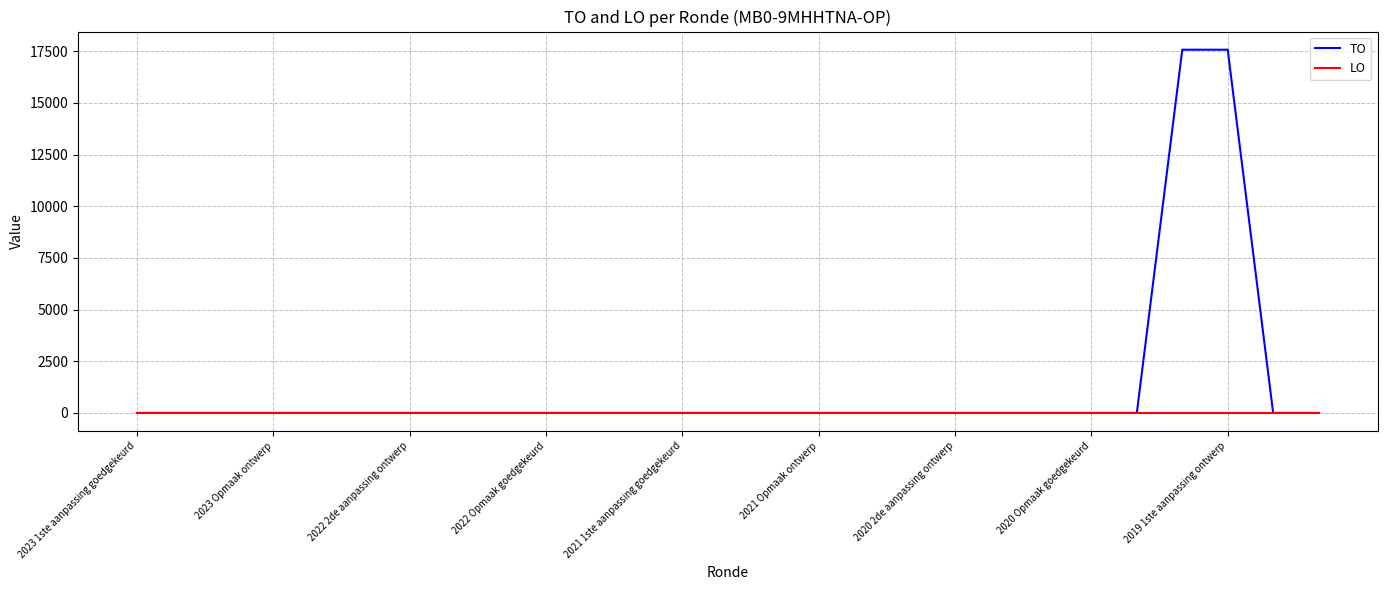

At how many categories does at least one series exceed 9955?

2